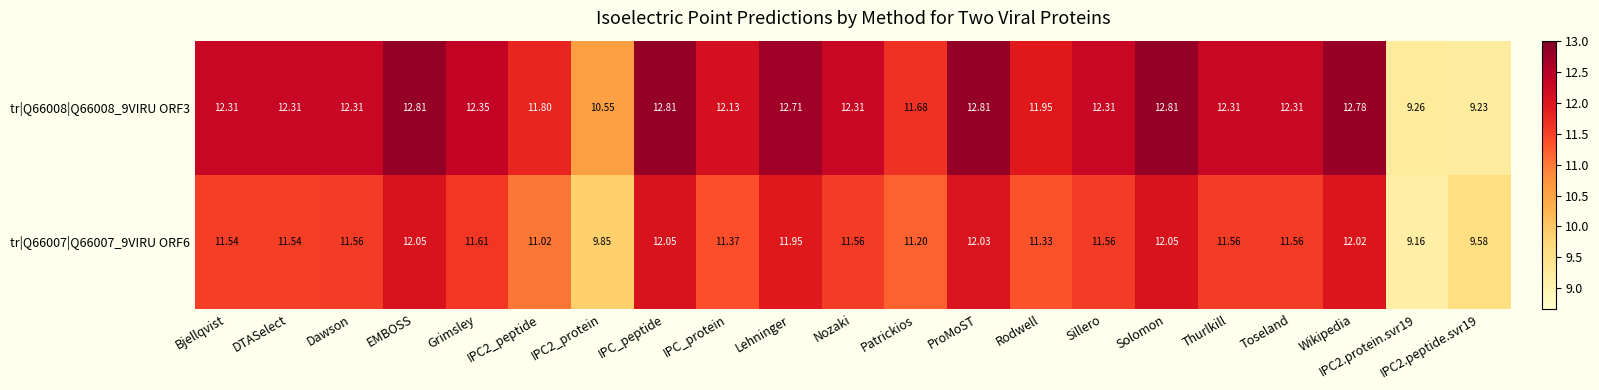

Rank the series by their average value, from lowest to highest.

tr|Q66007|Q66007_9VIRU ORF6, tr|Q66008|Q66008_9VIRU ORF3